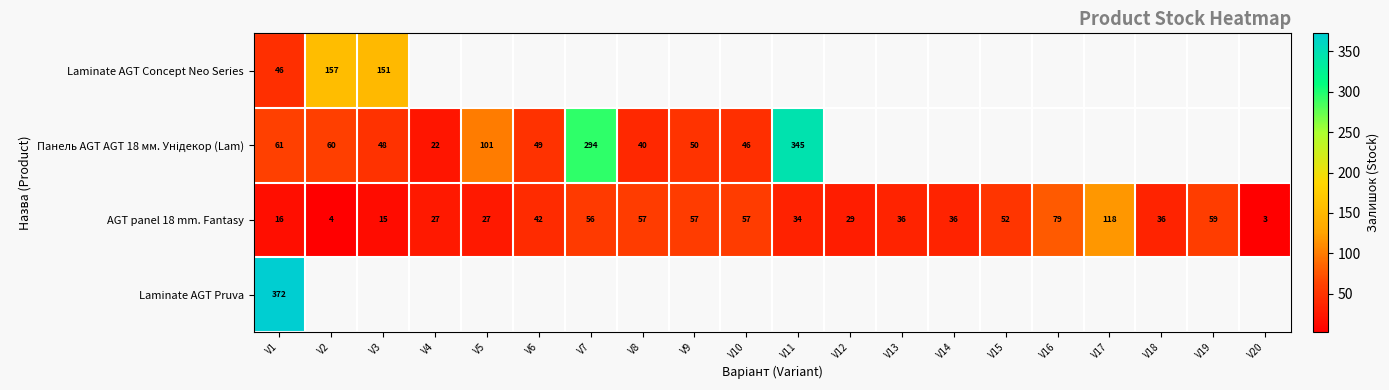

What is the average value of the AGT panel 18 mm. Fantasy series?

42